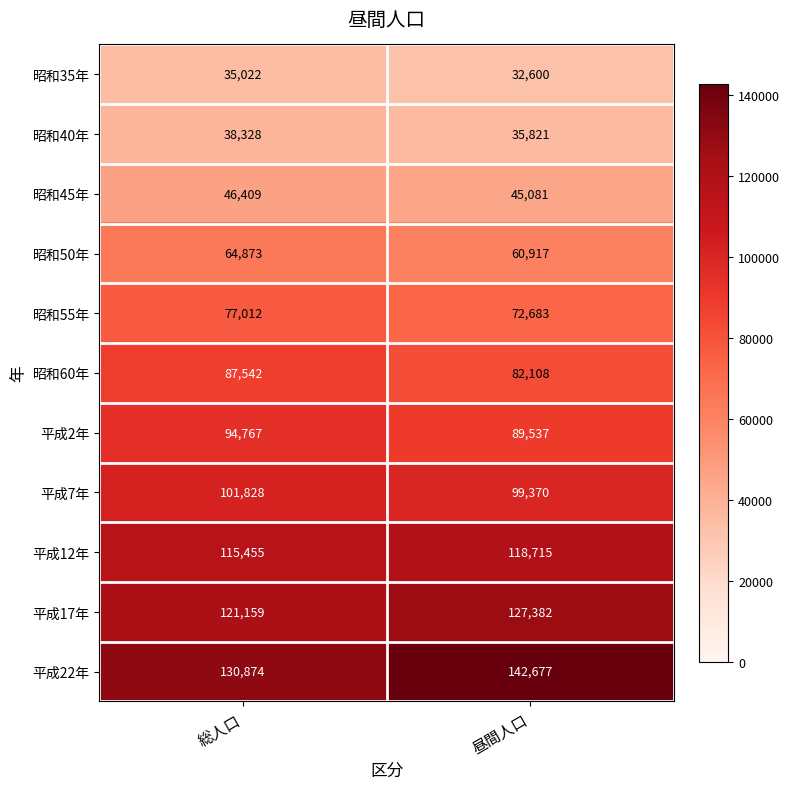

How many distinct data groups are displayed?

11